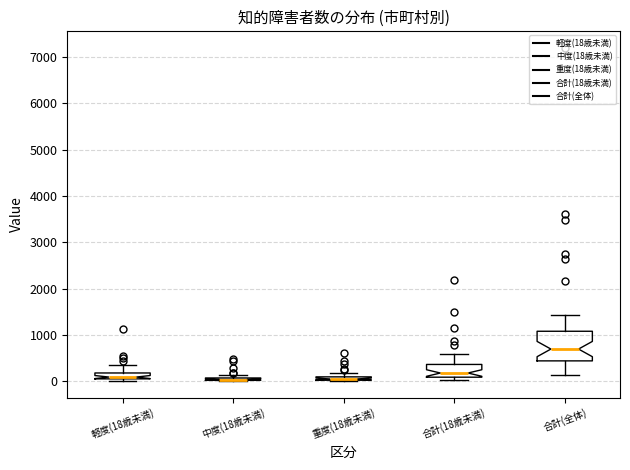

Where is the upper edge of the box for 重度(18歳未満) on the y-axis? The values are not printed on the chart, so give them approximately, as read against the axis.

100